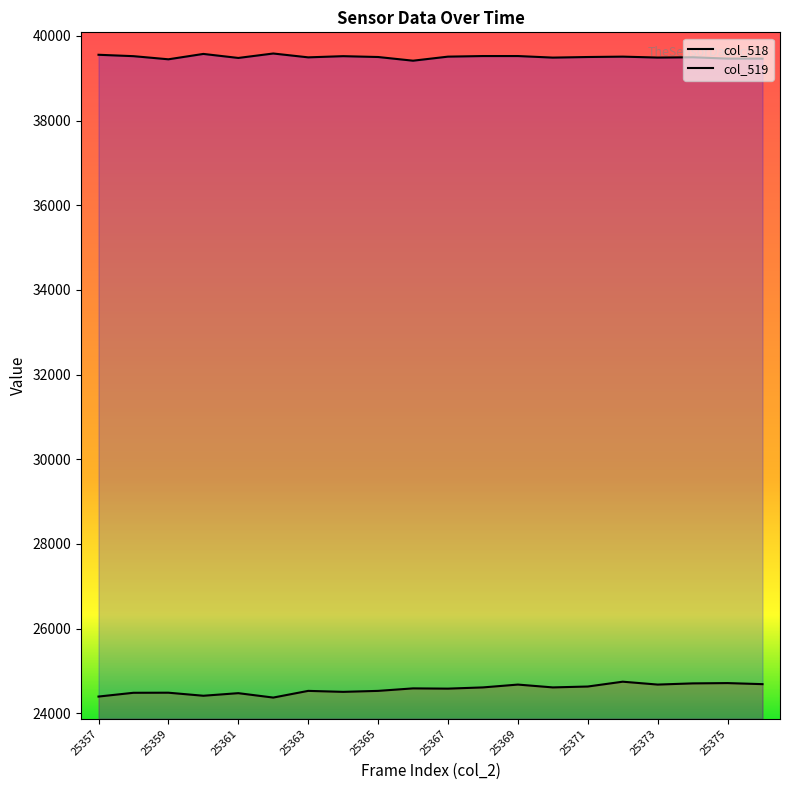

How many lines are shown in the chart?

2